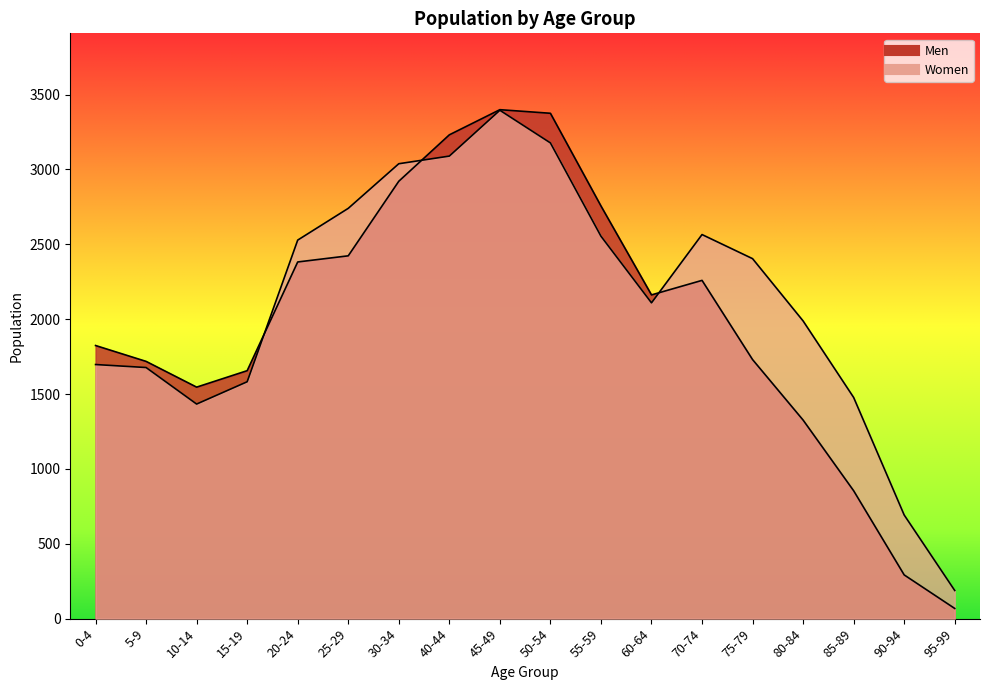

Where is the first local maximum for Women?

45-49